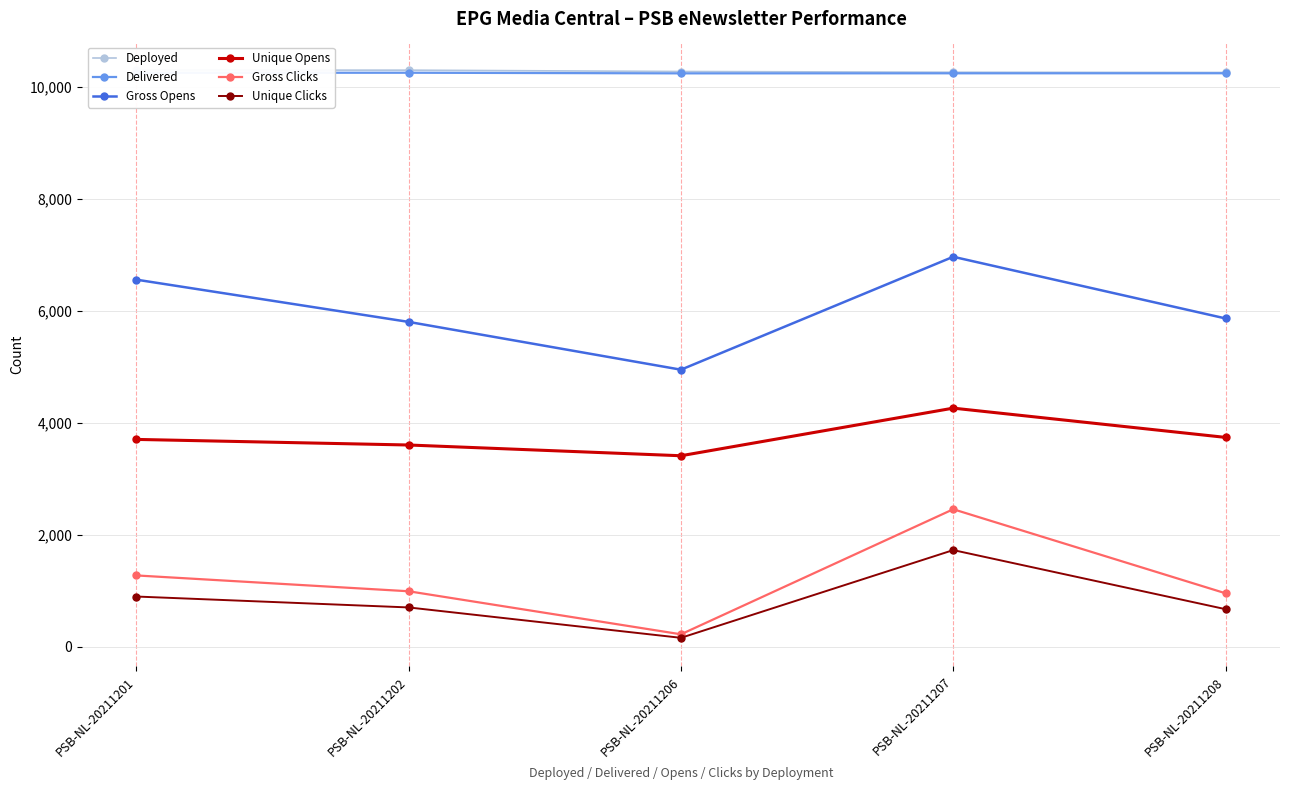

True or false: Deployed has a value of 10307 at PSB-NL-20211201.

True